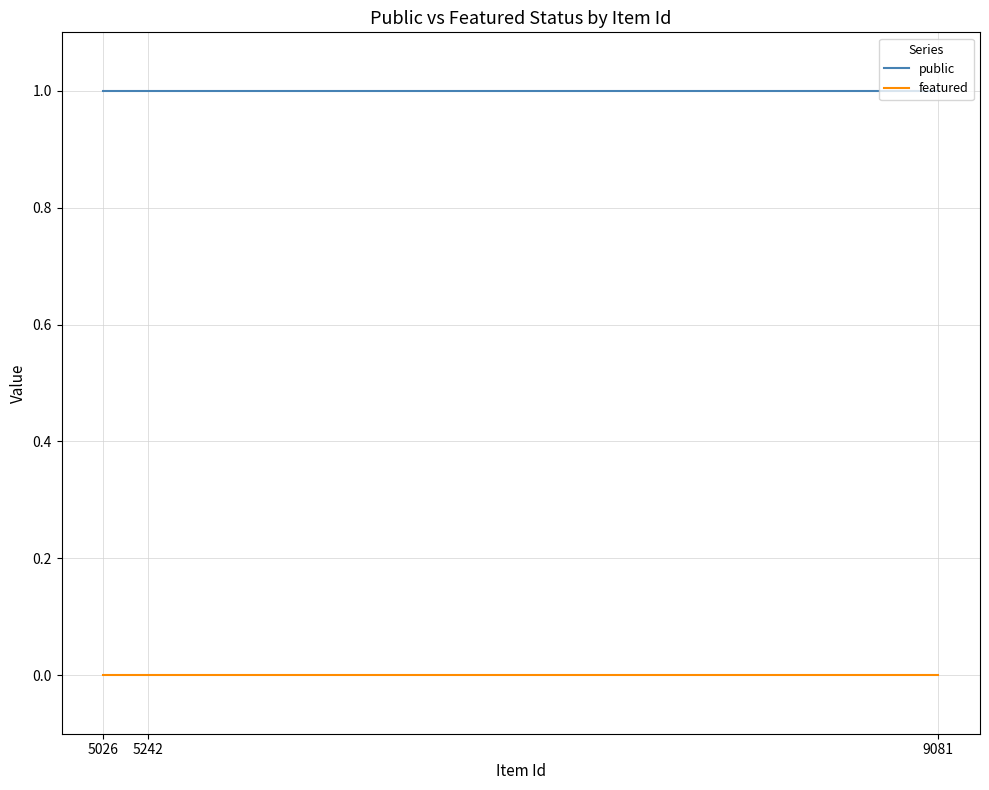

The public series shows 2 at 5026. True or false?

False